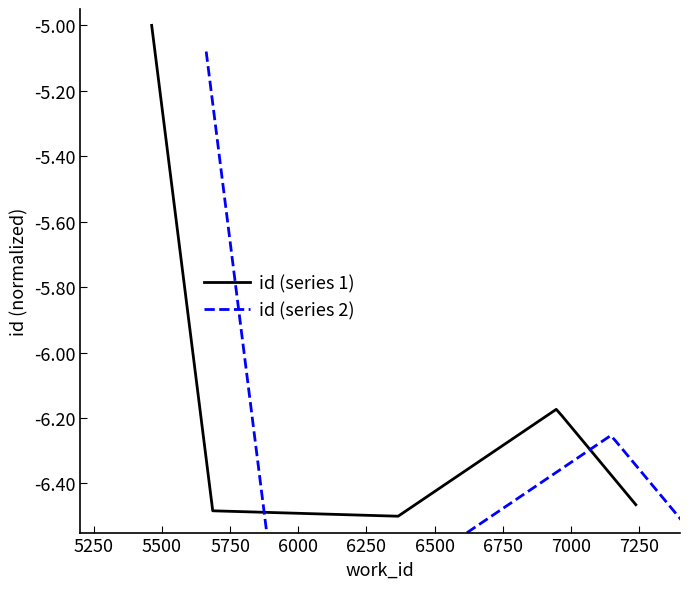

What is the highest value of the id (series 1) series?

-5.0